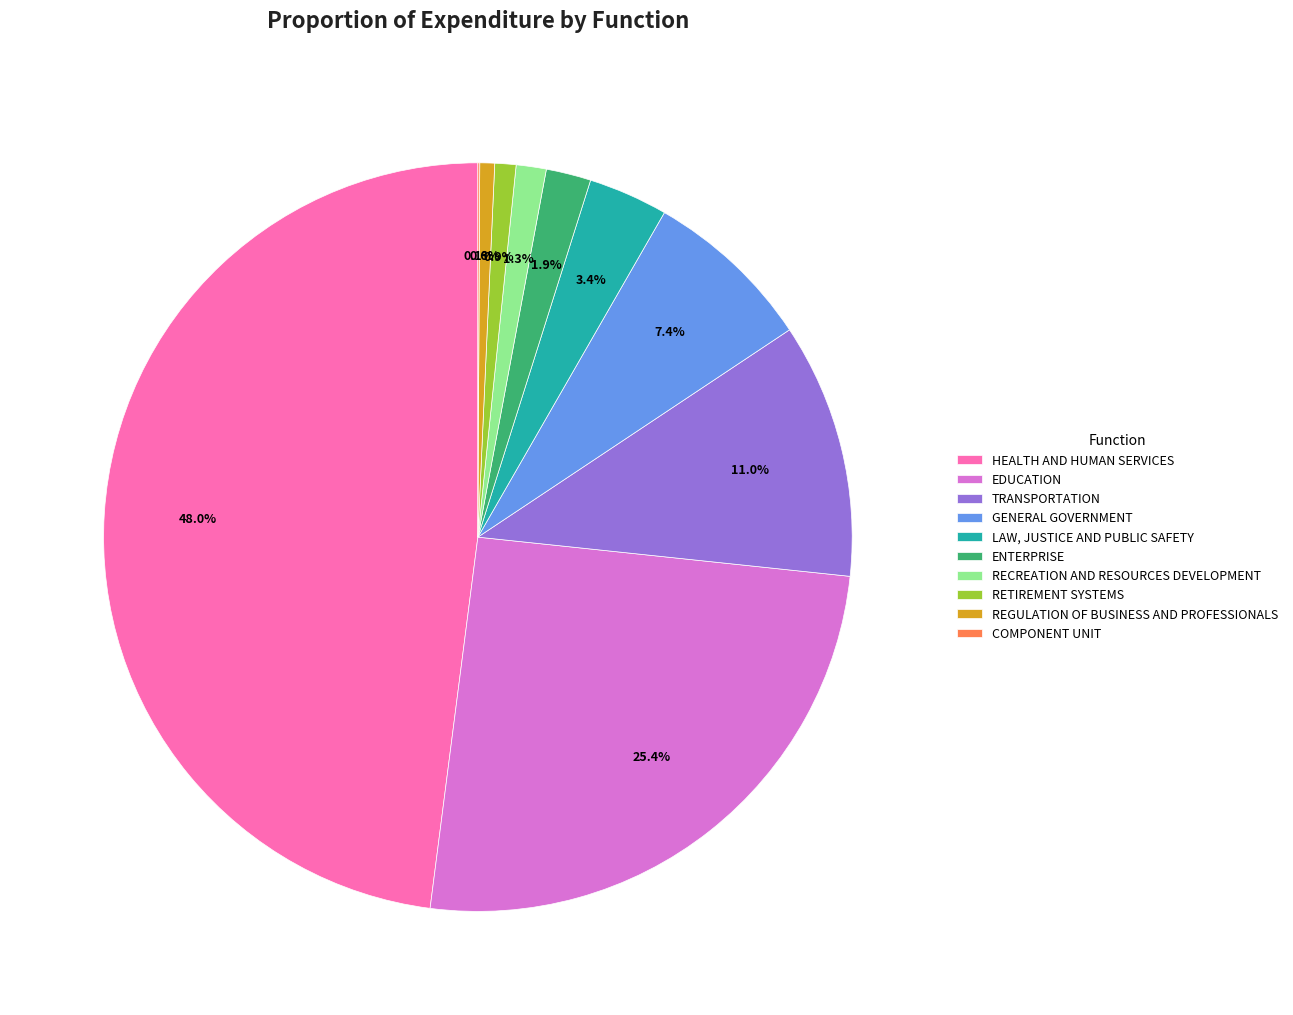

To the nearest percent, what is the combined percentage of RECREATION AND RESOURCES DEVELOPMENT and RETIREMENT SYSTEMS?

2%